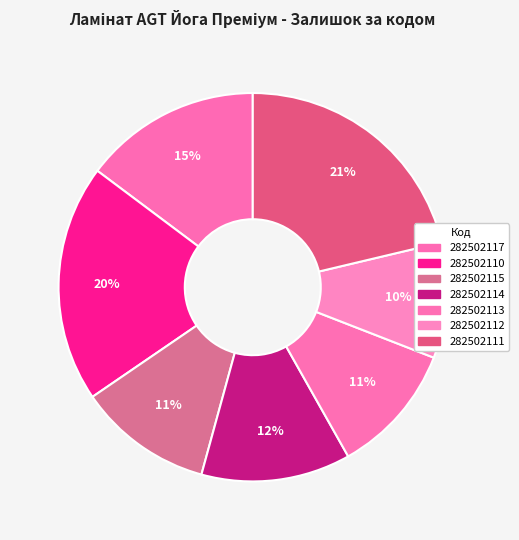

How many segments does this pie chart have?

7